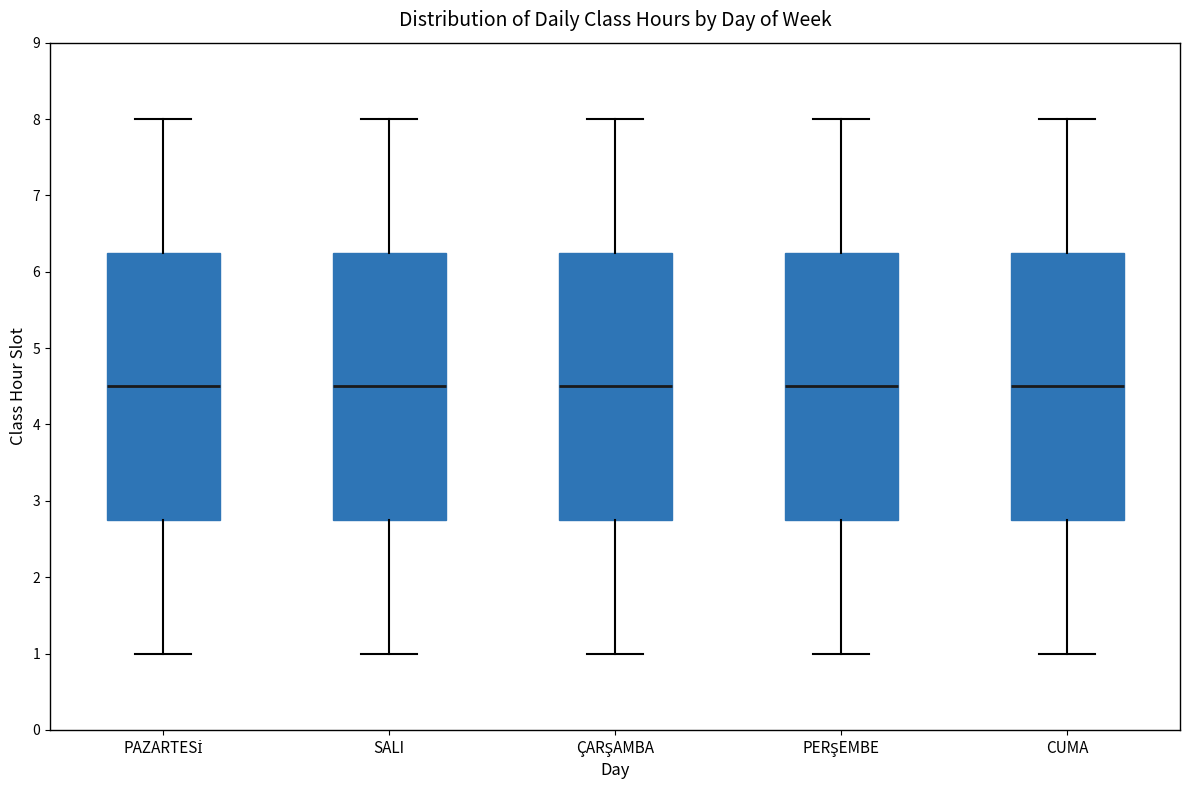

Where does the lower whisker of the box for PAZARTESİ end on the y-axis? The values are not printed on the chart, so give them approximately, as read against the axis.

1.0